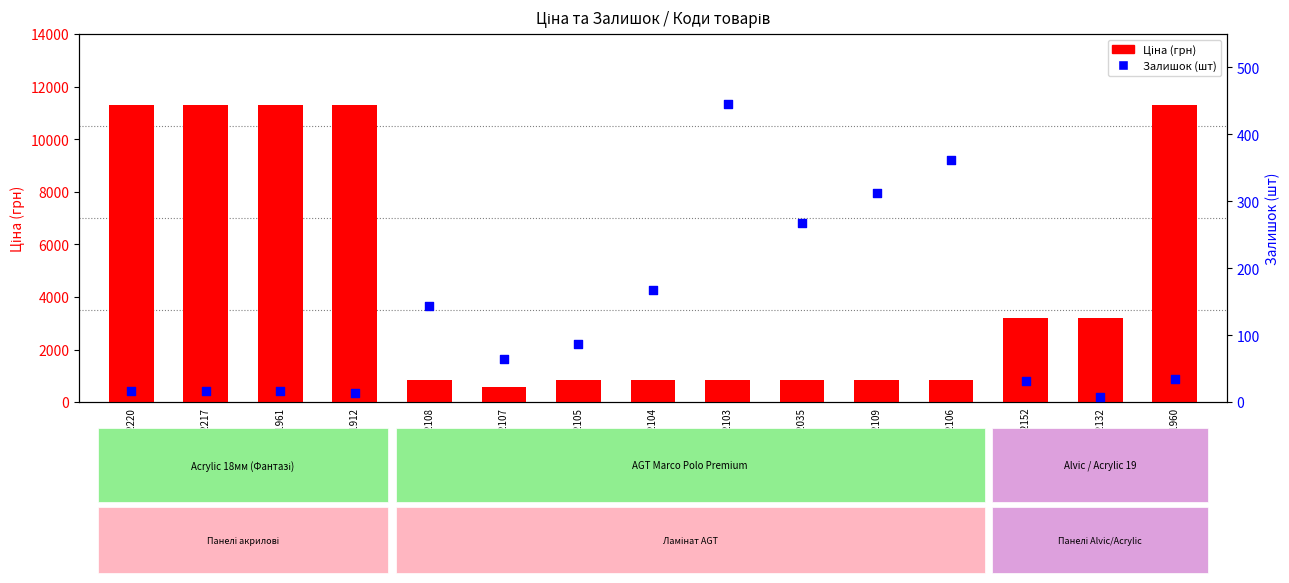

What is the total value across all series at 276092103?

1303.9